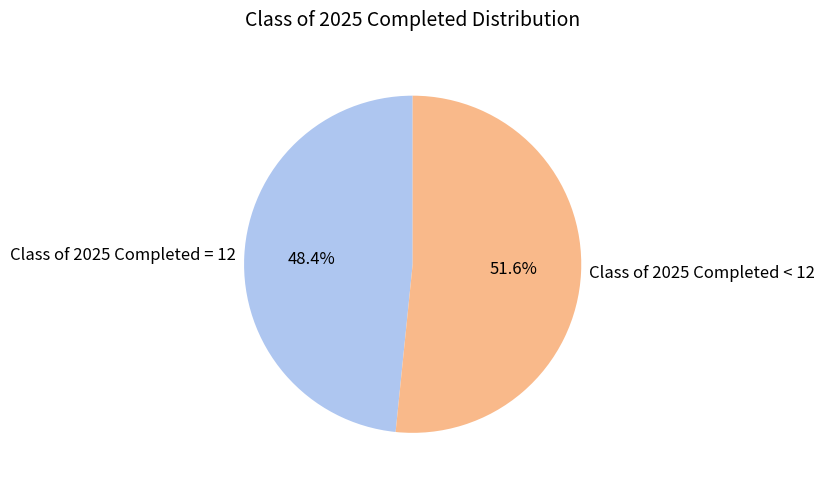

What percentage do Class of 2025 Completed = 12 and Class of 2025 Completed < 12 together represent?

100.0%